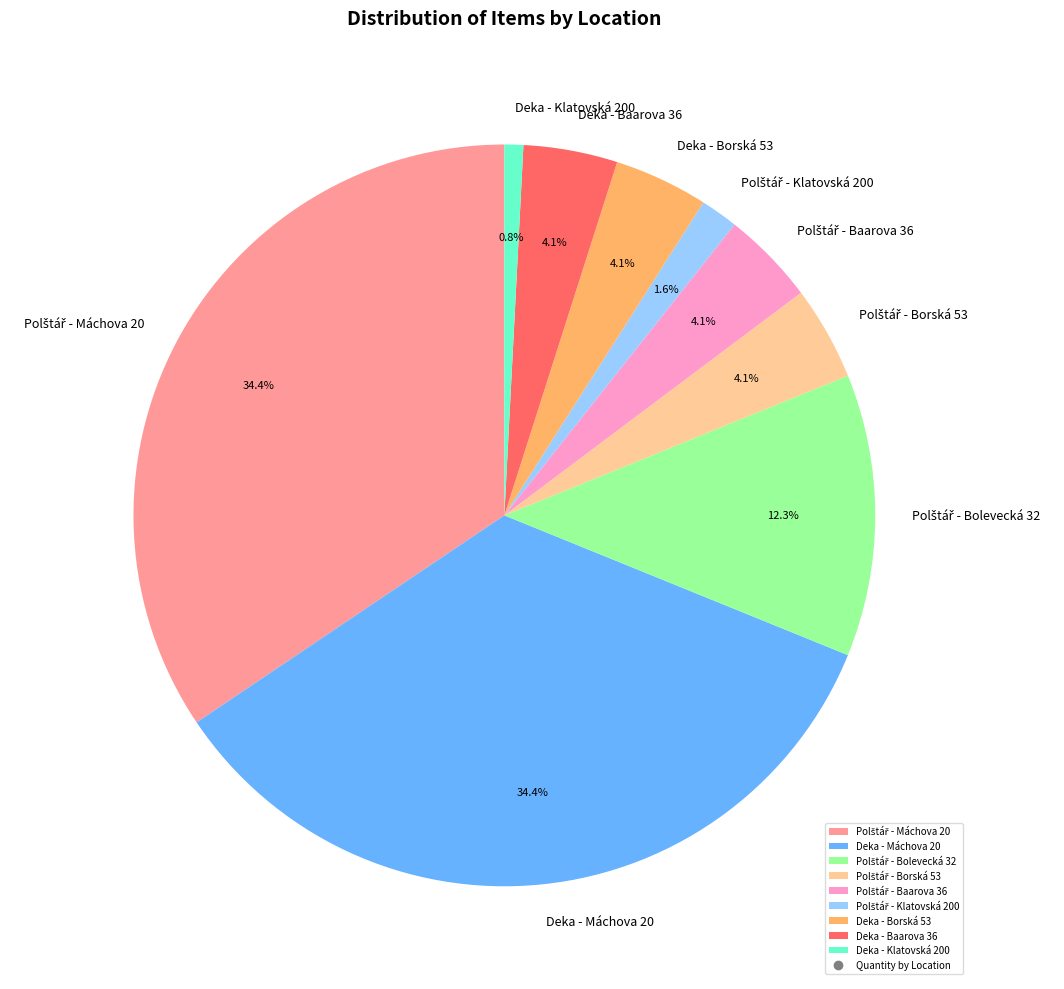

How many segments does this pie chart have?

9